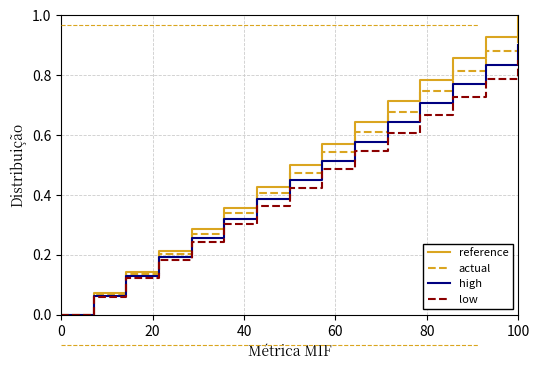

What is the greatest value displayed?

1.0